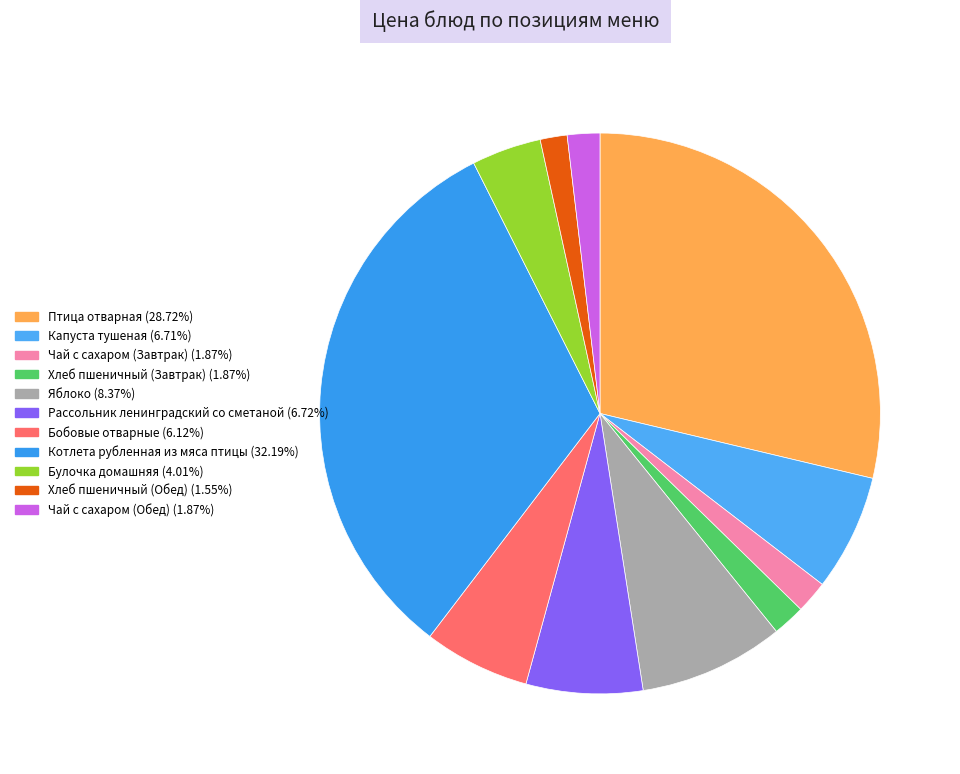

The Капуста тушеная slice represents 7% of the pie. True or false?

True